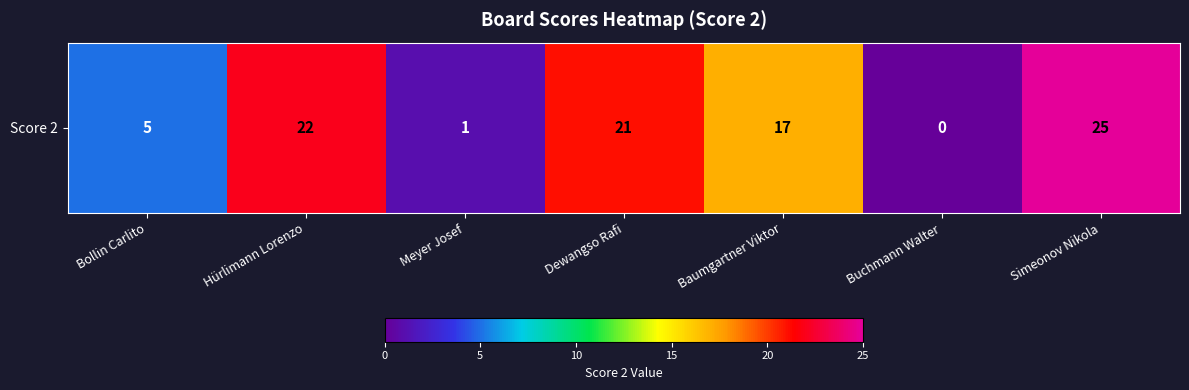

Read the value at Baumgartner Viktor.

17